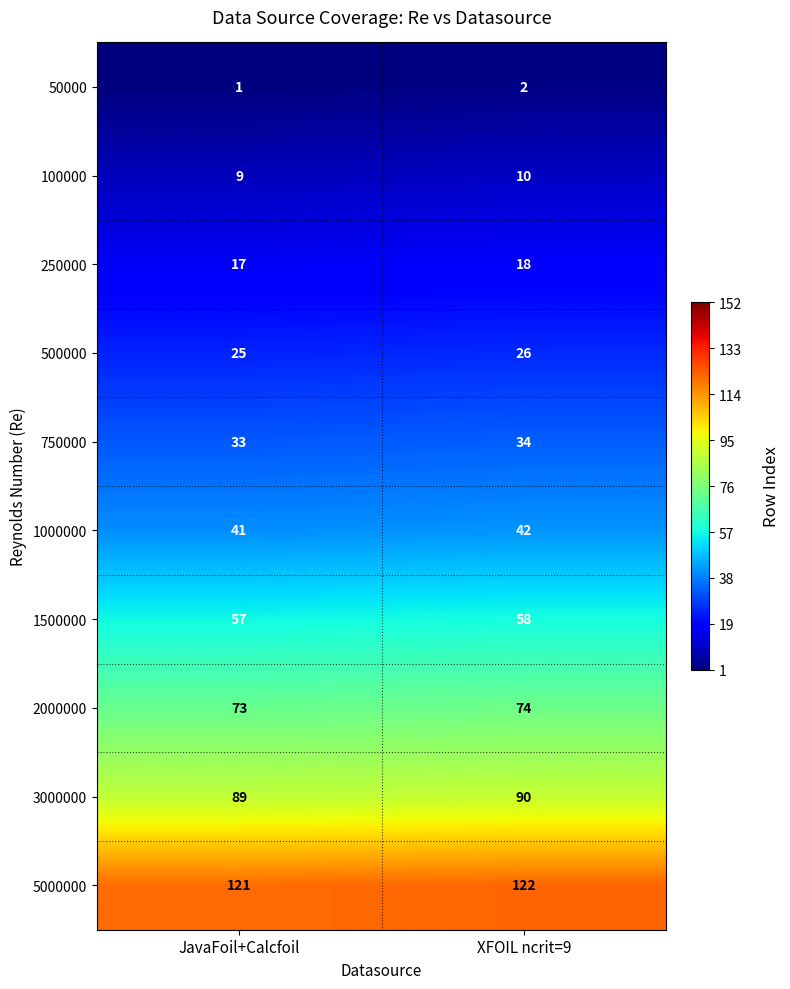

Reading left to right, list all the values displayed in this chart.

50000: JavaFoil+Calcfoil=1	XFOIL ncrit=9=2
100000: JavaFoil+Calcfoil=9	XFOIL ncrit=9=10
250000: JavaFoil+Calcfoil=17	XFOIL ncrit=9=18
500000: JavaFoil+Calcfoil=25	XFOIL ncrit=9=26
750000: JavaFoil+Calcfoil=33	XFOIL ncrit=9=34
1000000: JavaFoil+Calcfoil=41	XFOIL ncrit=9=42
1500000: JavaFoil+Calcfoil=57	XFOIL ncrit=9=58
2000000: JavaFoil+Calcfoil=73	XFOIL ncrit=9=74
3000000: JavaFoil+Calcfoil=89	XFOIL ncrit=9=90
5000000: JavaFoil+Calcfoil=121	XFOIL ncrit=9=122